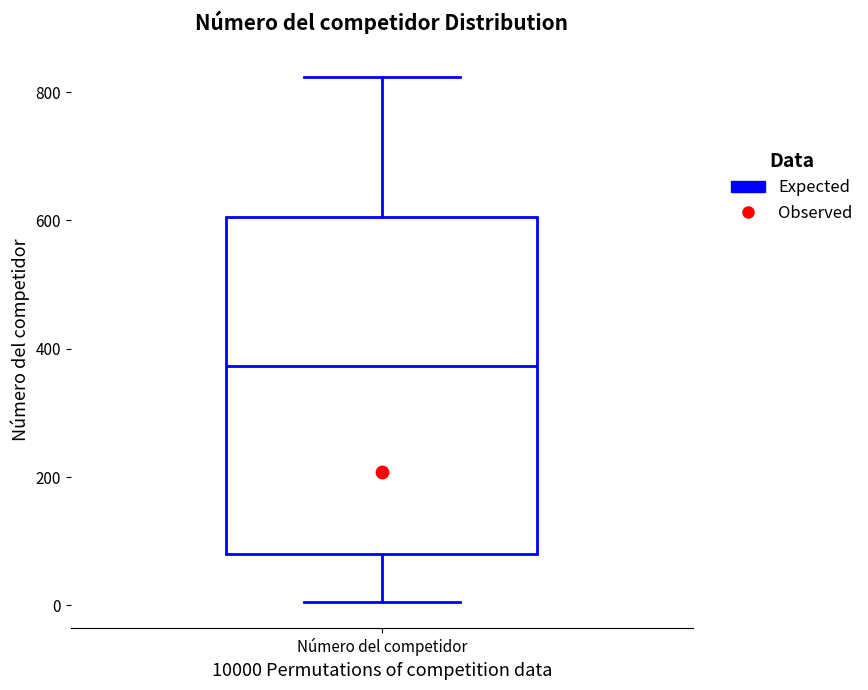

Read this box plot against the y-axis: the position of the median line, the range covered by the box, and the ends of both whiskers. The values are not printed on the chart, so give them approximately, as read against the axis.

median 380, box 80 to 600, whiskers 0 to 820